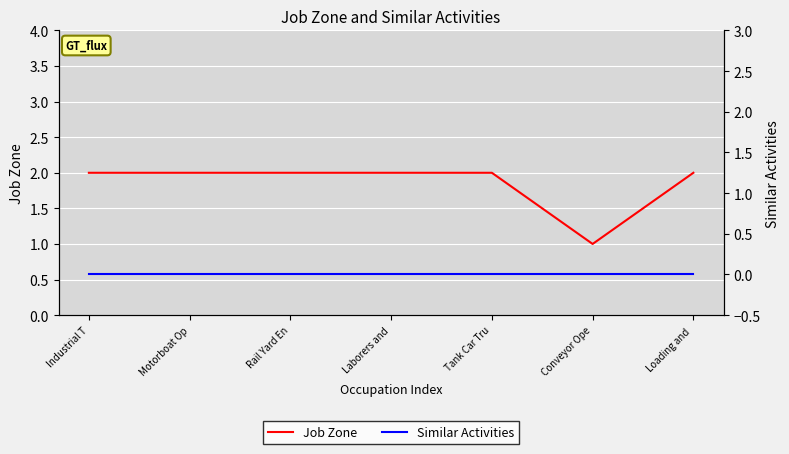

True or false: Similar Activities and Job Zone cross at least once.

False